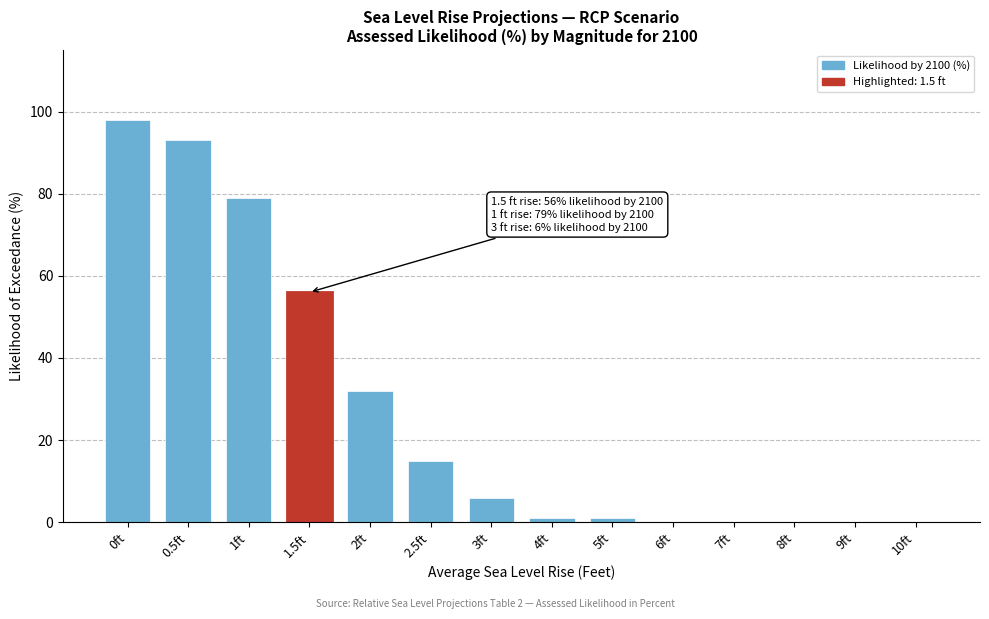

Reading left to right, transcribe all the data shown in this chart.

0ft=98	0.5ft=93	1ft=79	1.5ft=56	2ft=32	2.5ft=15	3ft=6	4ft=1	5ft=1	6ft=0	7ft=0	8ft=0	9ft=0	10ft=0